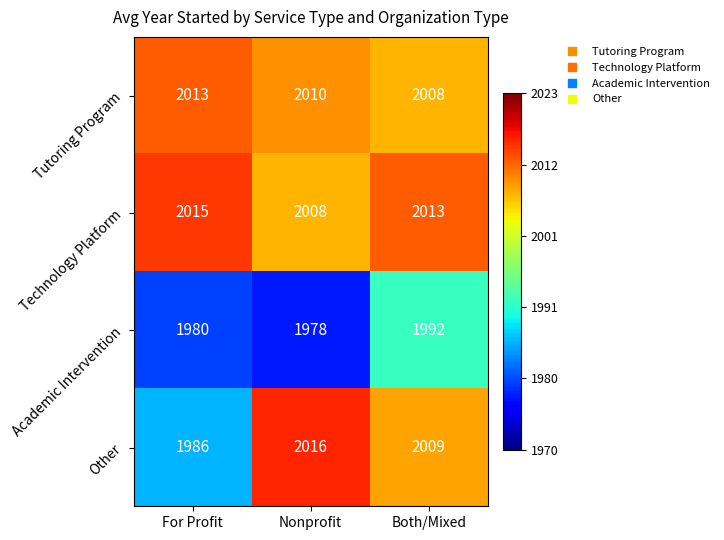

What is the average value of the Technology Platform series?

2012